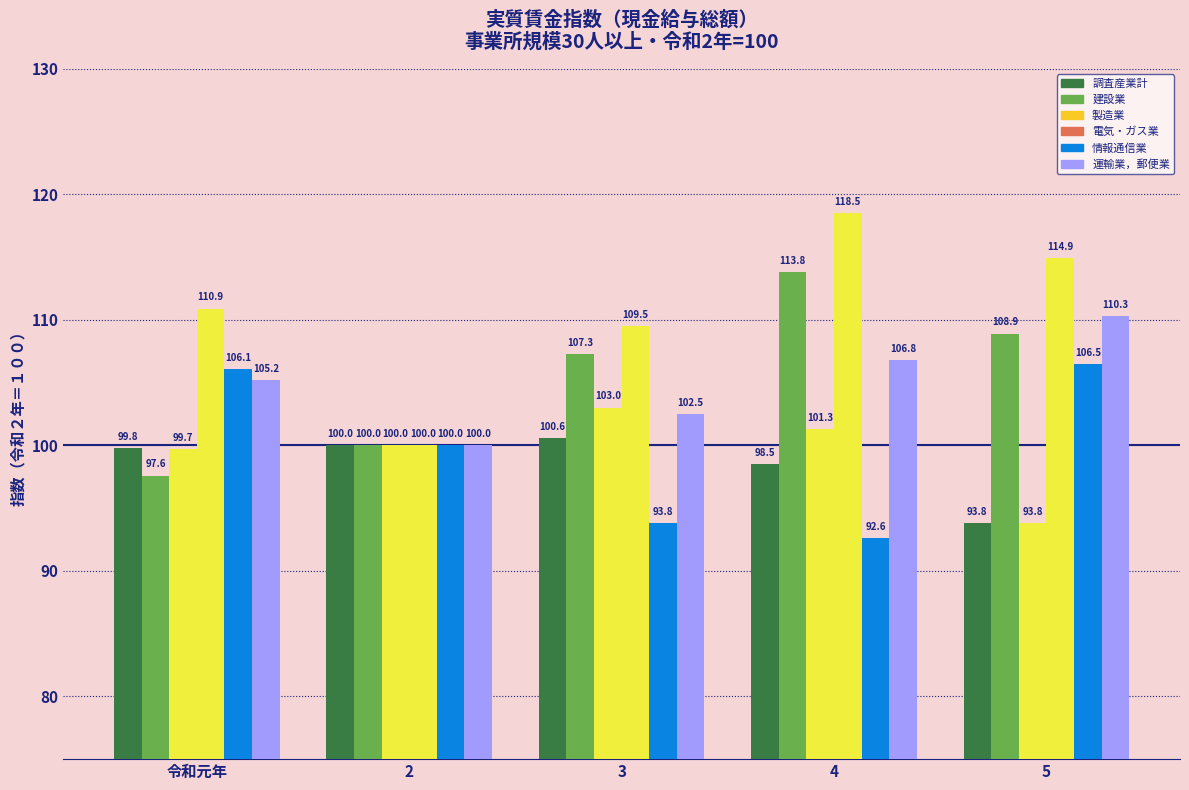

What is the label of the 2nd bar from the right?

4